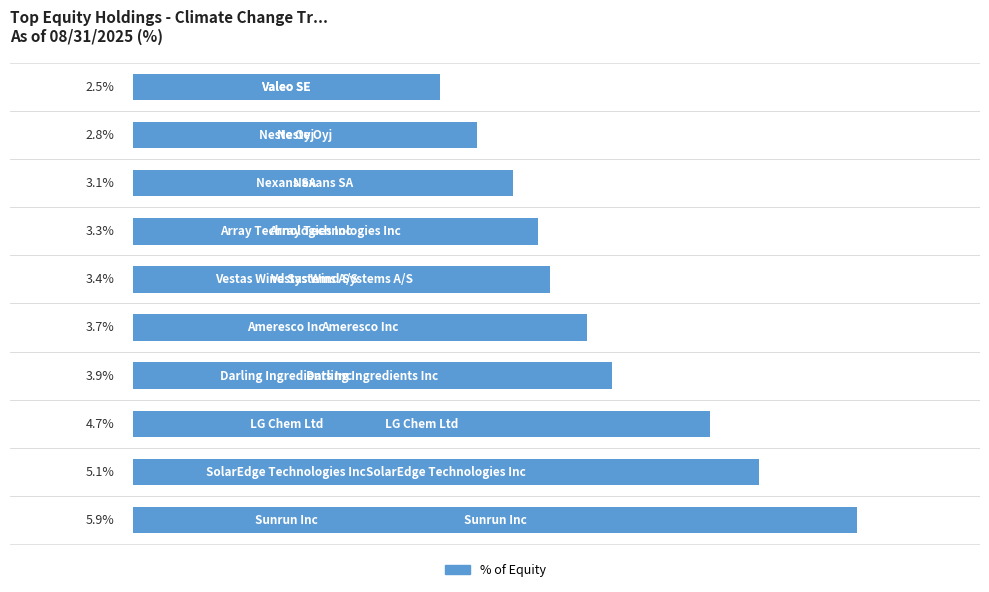

Does the chart contain any negative values?

No